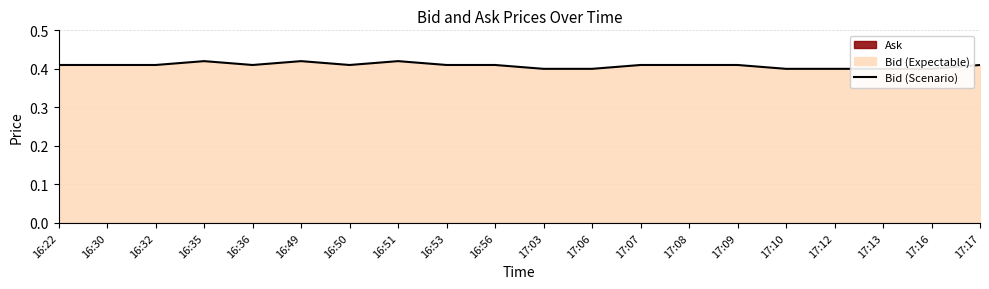

What position from the right is 17:17?

1